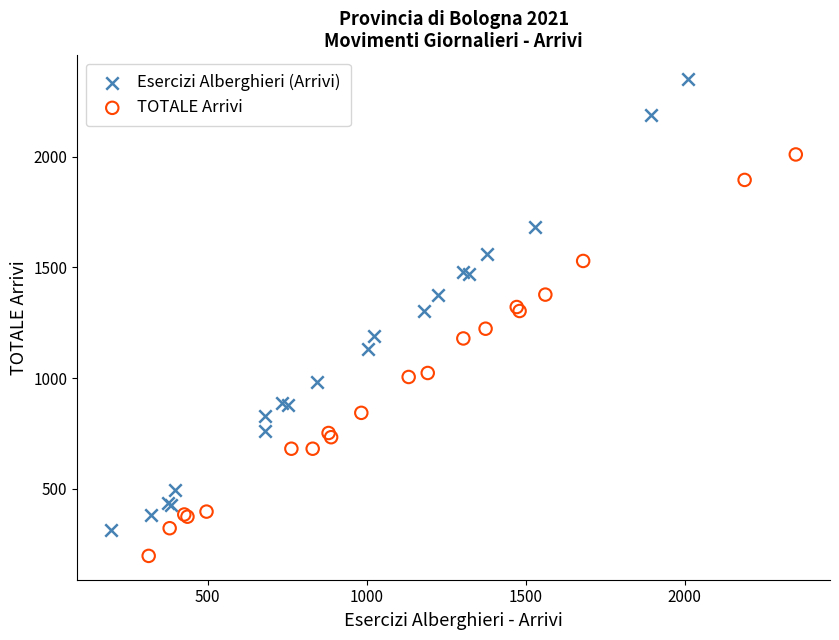

Which series contains the highest Y value?

Esercizi Alberghieri (Arrivi)